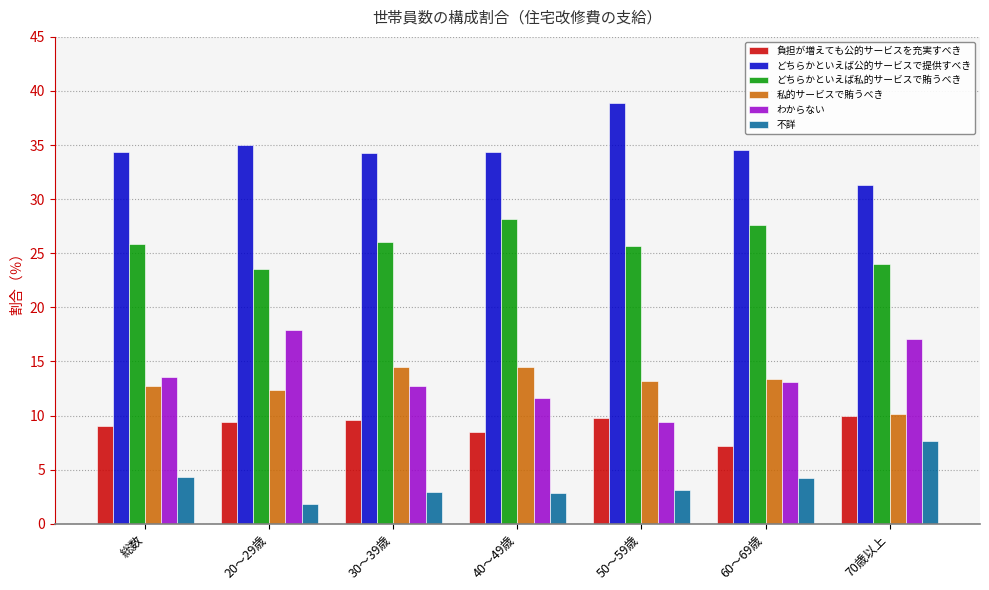

How many series are shown in this chart?

6